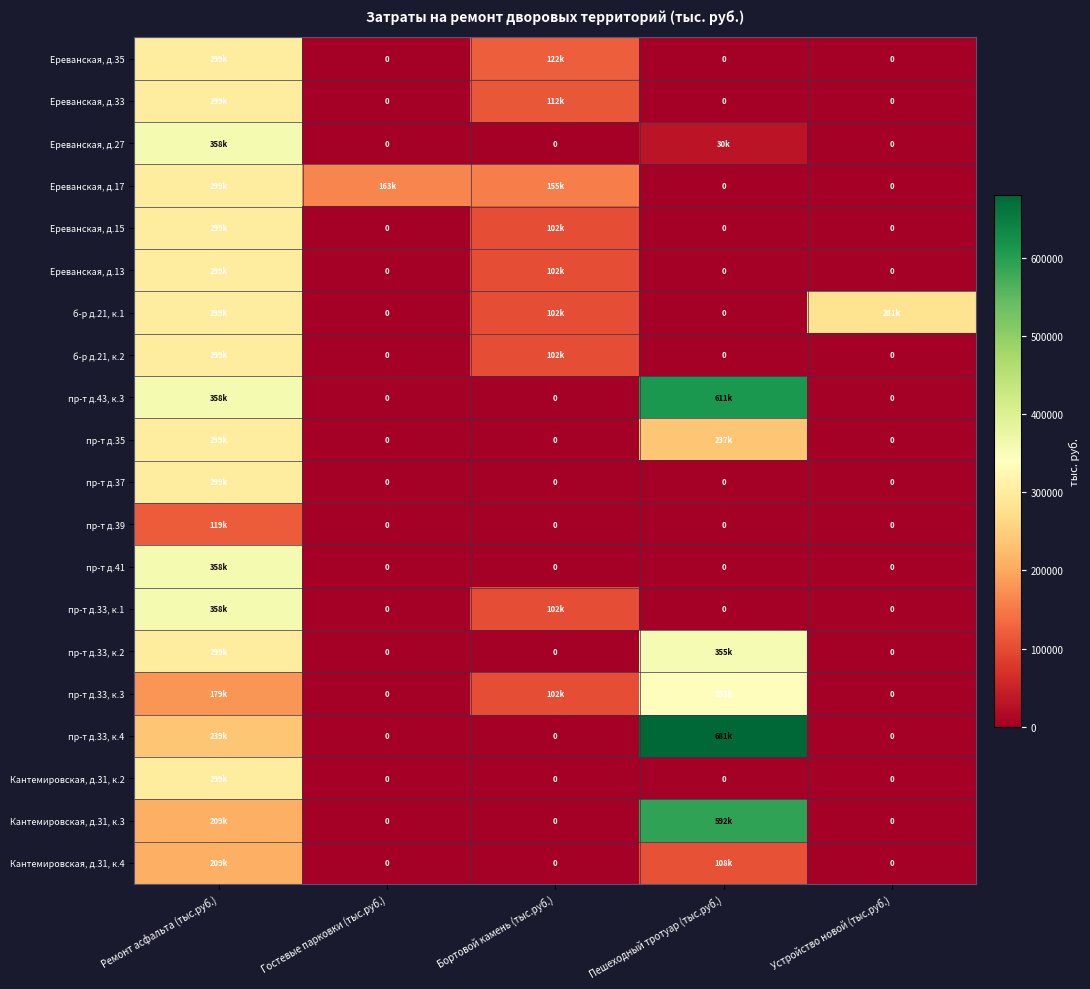

At which category is the sum across all series the highest?

Ремонт асфальта (тыс.руб.)